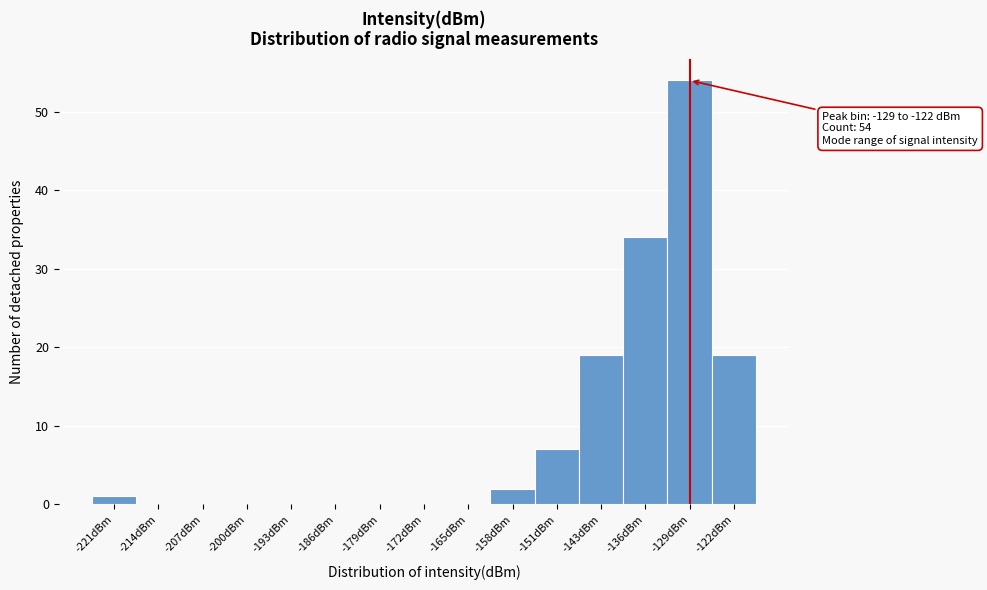

Reading right to left, transcribe all the data shown in this chart.

-122dBm=19	-129dBm=54	-136dBm=34	-143dBm=19	-151dBm=7	-158dBm=2	-165dBm=0	-172dBm=0	-179dBm=0	-186dBm=0	-193dBm=0	-200dBm=0	-207dBm=0	-214dBm=0	-221dBm=1